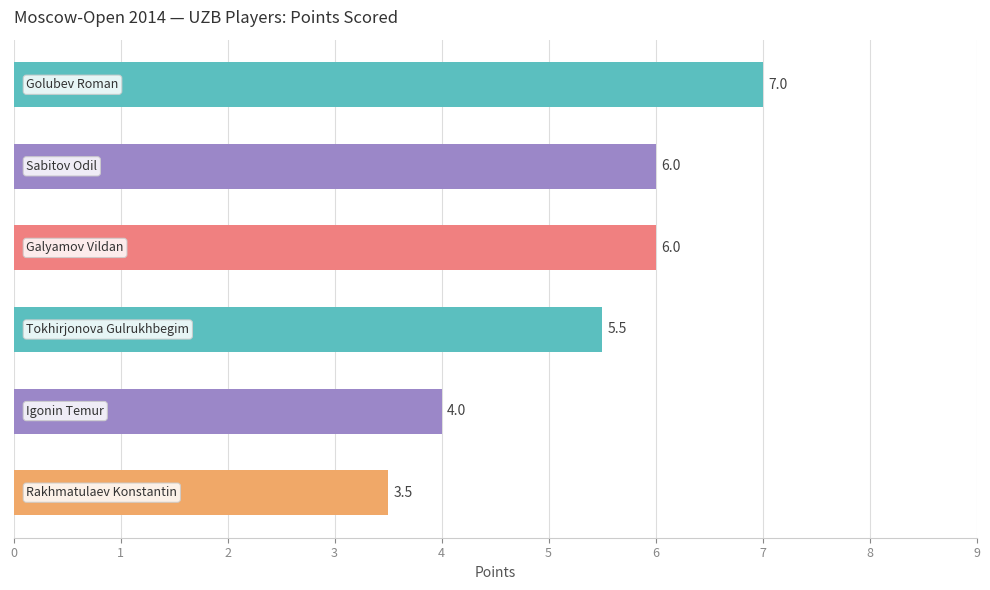

What is the value of the 1st bar from the top?

7.0